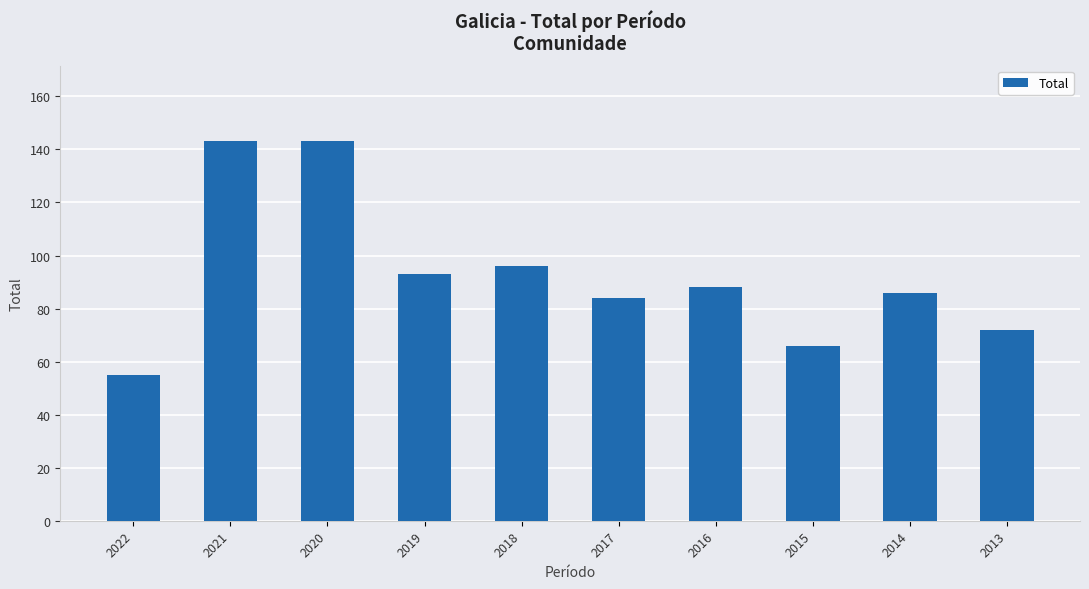

Between 2016 and 2021, which is larger?

2021